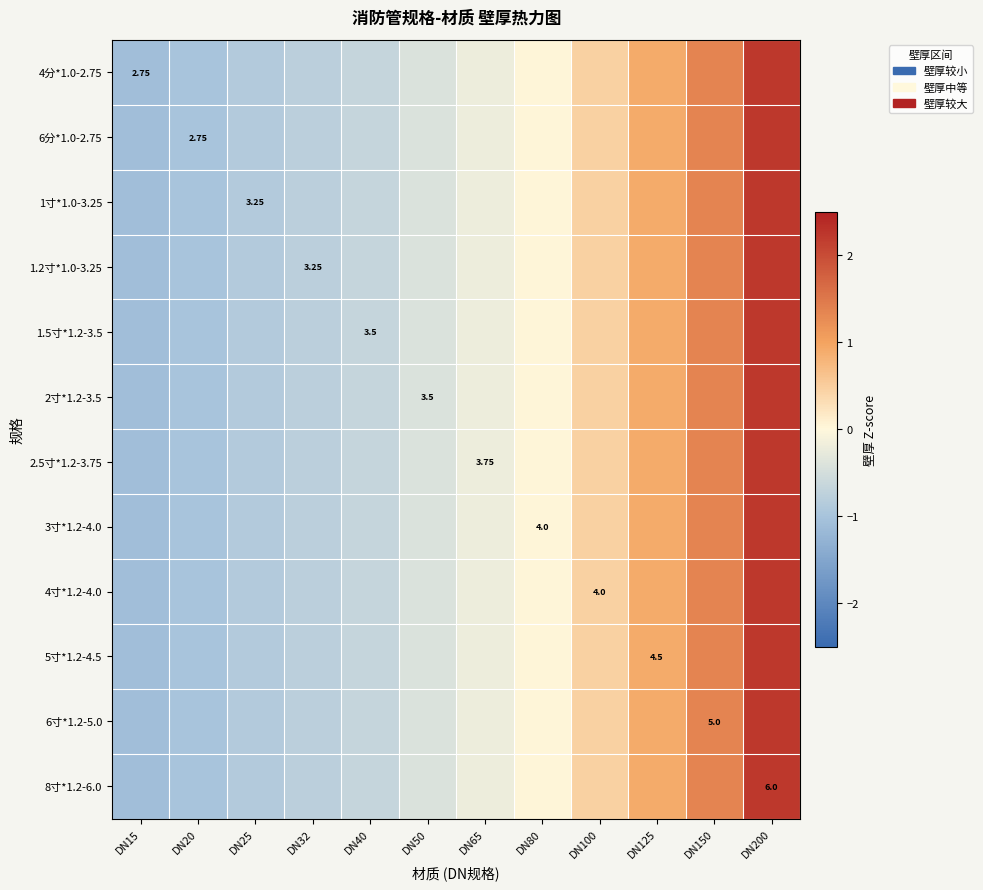

What is the difference between the maximum and minimum values in the 6分*1.0-2.75 series?

3.3